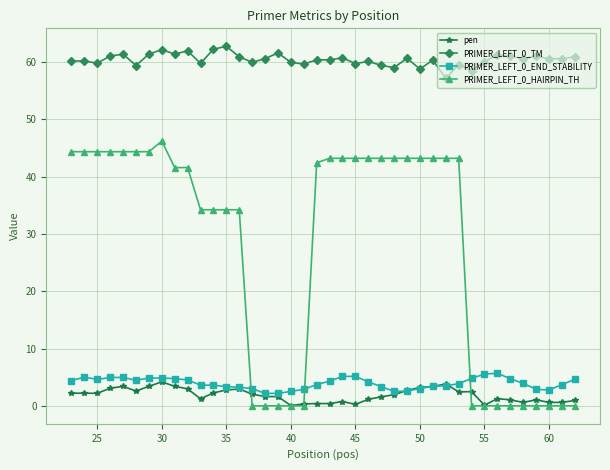

True or false: PRIMER_LEFT_0_TM and pen cross at least once.

False